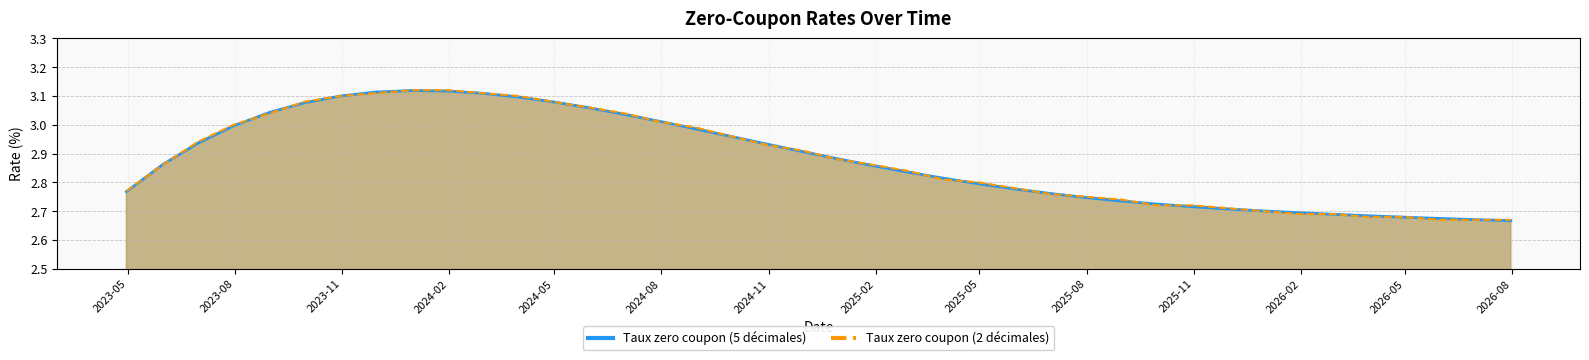

Reading left to right, what are all the values shown in this chart?

Taux zero coupon (5 décimales): 2.8	2.9	2.9	3.0	3.0	3.1	3.1	3.1	3.1	3.1	3.1	3.1	3.1	3.1	3.0	3.0	3.0	3.0	2.9	2.9	2.9	2.9	2.8	2.8	2.8	2.8	2.8	2.7	2.7	2.7	2.7	2.7	2.7	2.7	2.7	2.7	2.7	2.7	2.7	2.7
Taux zero coupon (2 décimales): 2.8	2.9	2.9	3.0	3.0	3.1	3.1	3.1	3.1	3.1	3.1	3.1	3.1	3.1	3.0	3.0	3.0	3.0	2.9	2.9	2.9	2.9	2.8	2.8	2.8	2.8	2.8	2.8	2.7	2.7	2.7	2.7	2.7	2.7	2.7	2.7	2.7	2.7	2.7	2.7